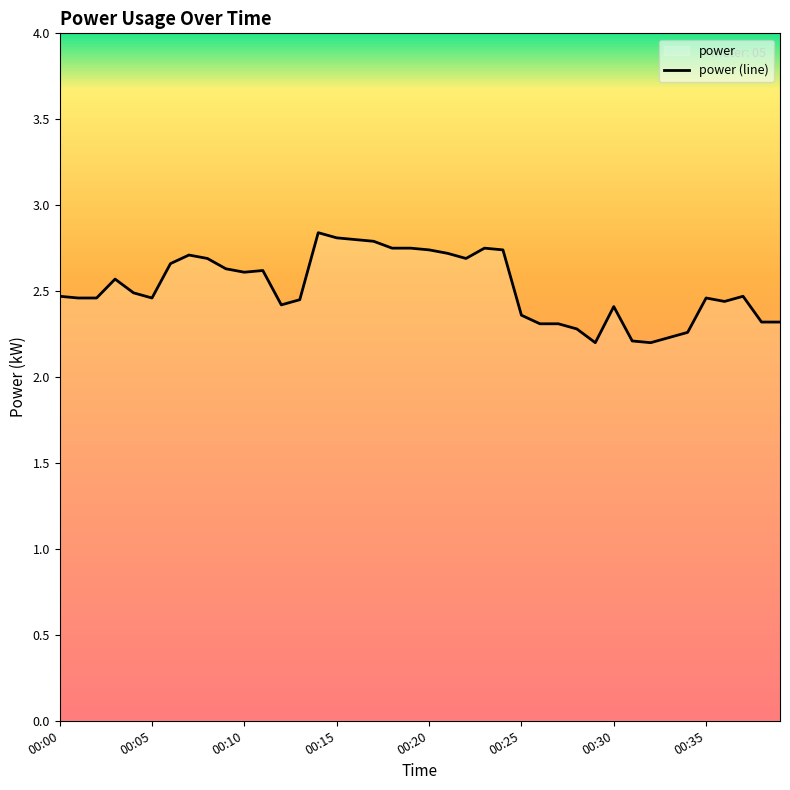

Where is the first local maximum?

00:03